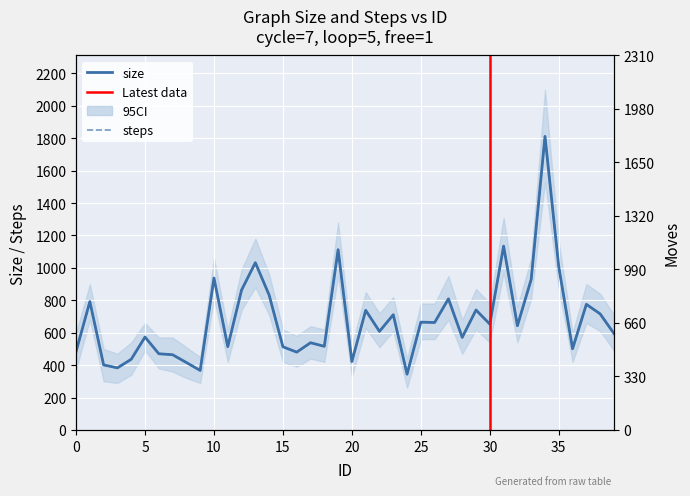

What is the total value across all series at 35?

2011